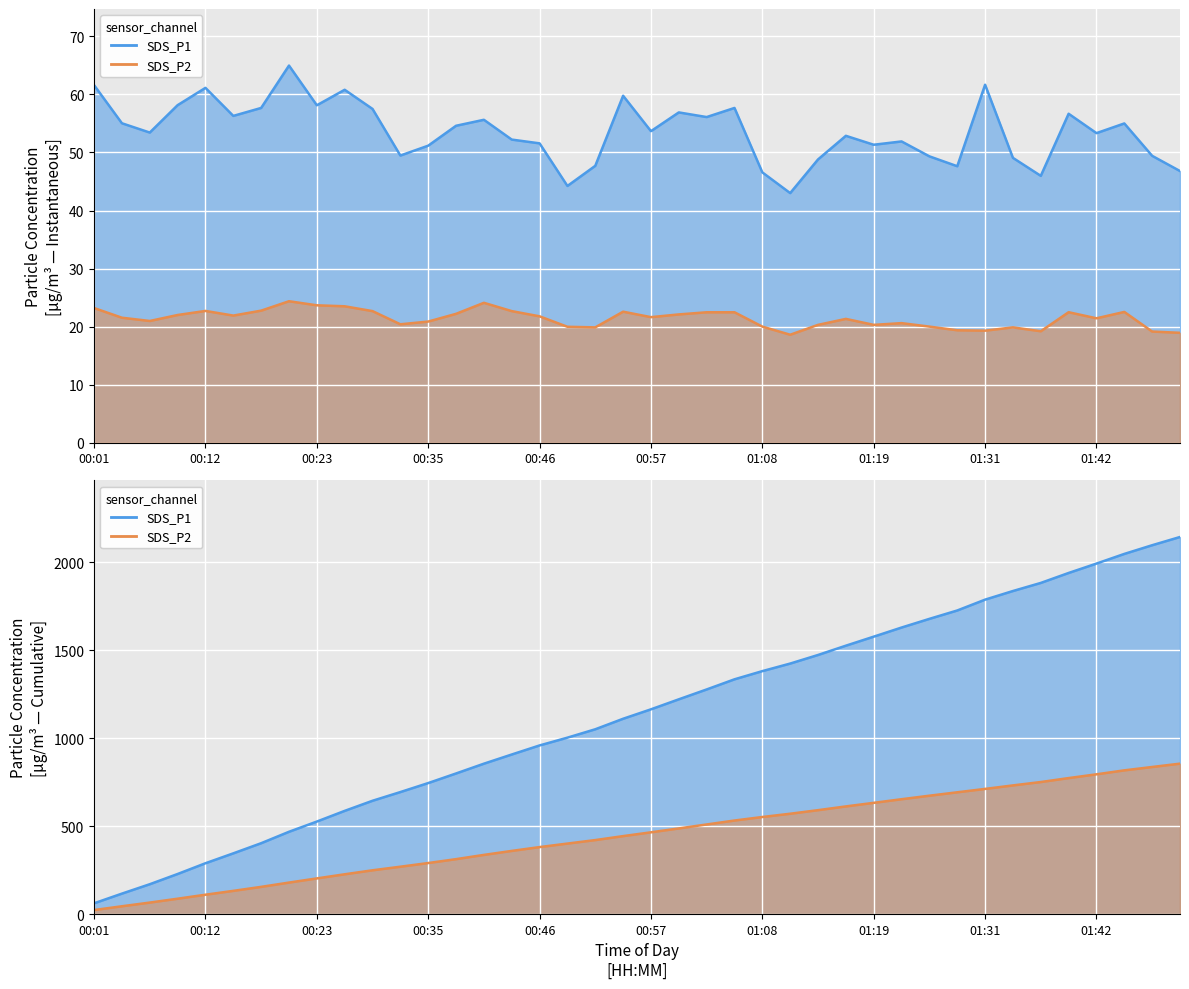

Reading left to right, extract all data points from this chart.

SDS_P1: 00:01=61.6	00:04=55.0	00:07=53.4	00:09=58.1	00:12=61.1	00:15=56.3	00:18=57.7	00:21=65.0	00:23=58.1	00:26=60.8	00:29=57.5	00:32=49.5	00:35=51.2	00:37=54.6	00:40=55.6	00:43=52.2	00:46=51.6	00:49=44.2	00:51=47.7	00:54=59.8	00:57=53.7	01:00=56.9	01:03=56.1	01:05=57.7	01:08=46.6	01:11=43.0	01:14=48.8	01:17=52.9	01:19=51.3	01:22=51.9	01:25=49.3	01:28=47.6	01:31=61.7	01:33=49.1	01:36=46.0	01:39=56.7	01:42=53.3	01:45=55.0	01:48=49.4	01:50=46.8
SDS_P2: 00:01=23.2	00:04=21.5	00:07=21.0	00:09=22.0	00:12=22.7	00:15=21.9	00:18=22.8	00:21=24.4	00:23=23.7	00:26=23.5	00:29=22.7	00:32=20.4	00:35=20.9	00:37=22.2	00:40=24.1	00:43=22.7	00:46=21.8	00:49=20.0	00:51=19.9	00:54=22.6	00:57=21.6	01:00=22.1	01:03=22.5	01:05=22.5	01:08=20.0	01:11=18.6	01:14=20.3	01:17=21.3	01:19=20.3	01:22=20.6	01:25=20.0	01:28=19.4	01:31=19.3	01:33=19.9	01:36=19.2	01:39=22.5	01:42=21.4	01:45=22.5	01:48=19.1	01:50=18.9